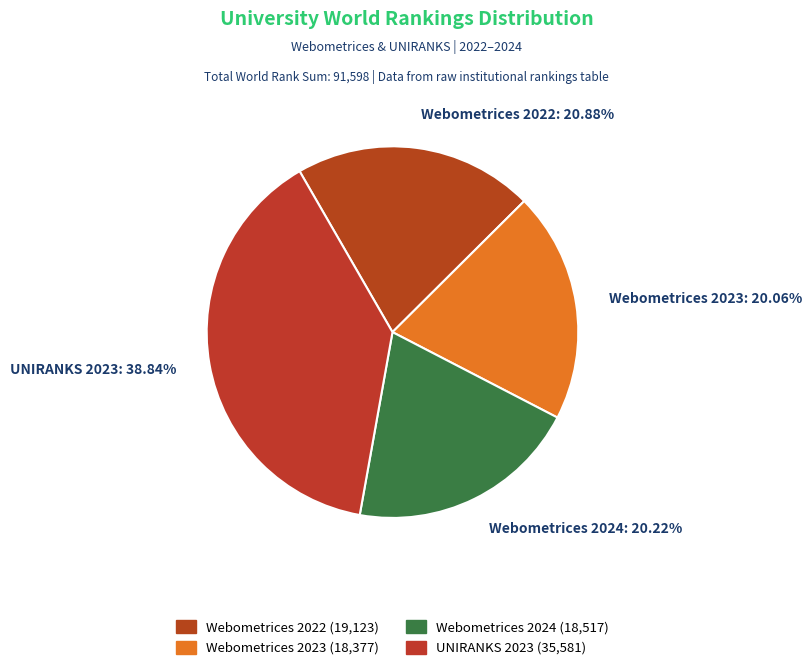

What is the largest slice in the pie chart?

UNIRANKS 2023